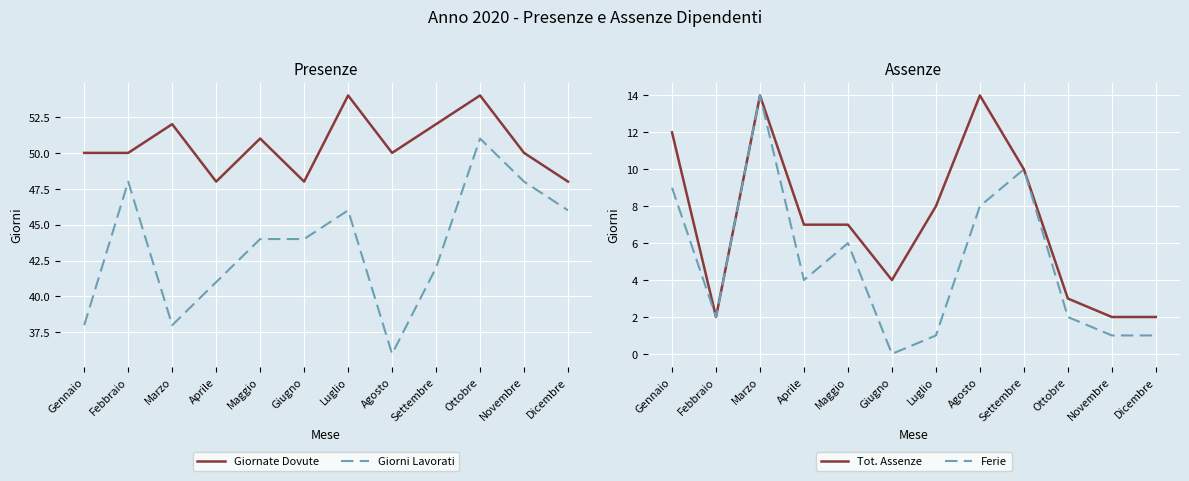

What is the average value of the Giorni Lavorati series?

44